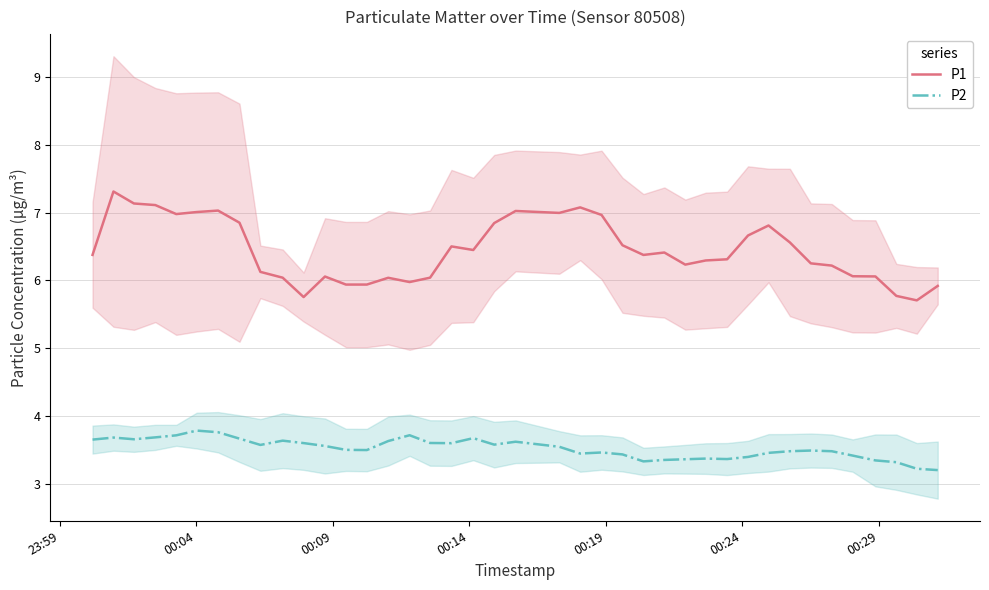

What is the highest value of the P1 series?

7.3